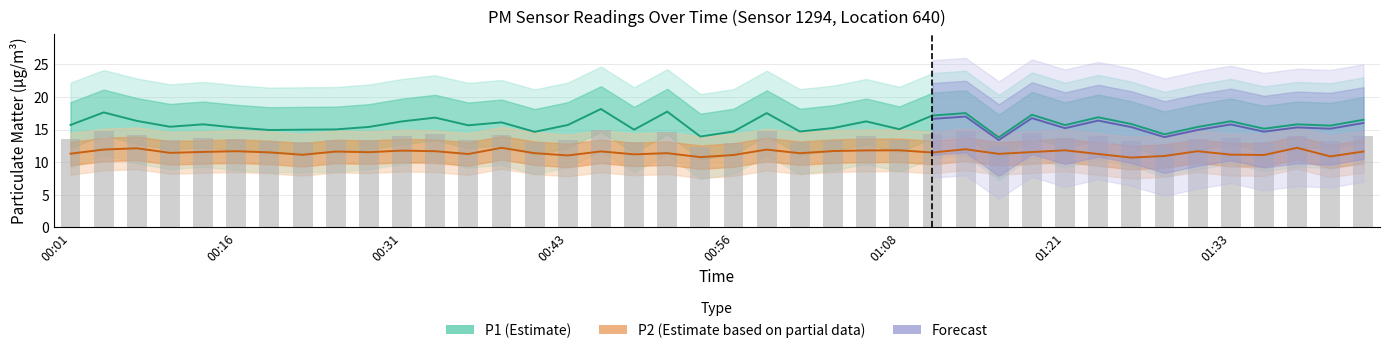

Reading left to right, extract all data points from this chart.

P1: 00:01=15.7	00:06=17.6	00:08=16.3	00:11=15.4	00:13=15.8	00:16=15.3	00:18=14.9	00:21=15.0	00:23=15.0	00:26=15.4	00:31=16.2	00:33=16.8	00:36=15.7	00:38=16.1	00:41=14.7	00:43=15.7	00:46=18.1	00:48=15.0	00:51=17.8	00:53=13.9	00:56=14.7	00:58=17.5	01:01=14.7	01:03=15.2	01:06=16.2	01:08=15.1	01:11=17.1	01:13=17.5	01:16=13.8	01:18=17.3	01:21=15.7	01:23=16.9	01:26=15.8	01:28=14.3	01:31=15.4	01:33=16.3	01:36=15.1	01:38=15.8	01:41=15.6	01:43=16.5
P2: 00:01=11.3	00:06=11.9	00:08=12.1	00:11=11.4	00:13=11.6	00:16=11.7	00:18=11.5	00:21=11.1	00:23=11.6	00:26=11.5	00:31=11.8	00:33=11.7	00:36=11.2	00:38=12.2	00:41=11.4	00:43=11.0	00:46=11.7	00:48=11.2	00:51=11.4	00:53=10.8	00:56=11.1	00:58=11.9	01:01=11.4	01:03=11.7	01:06=11.8	01:08=11.8	01:11=11.5	01:13=12.0	01:16=11.3	01:18=11.6	01:21=11.8	01:23=11.2	01:26=10.7	01:28=10.9	01:31=11.7	01:33=11.2	01:36=11.1	01:38=12.2	01:41=10.9	01:43=11.6